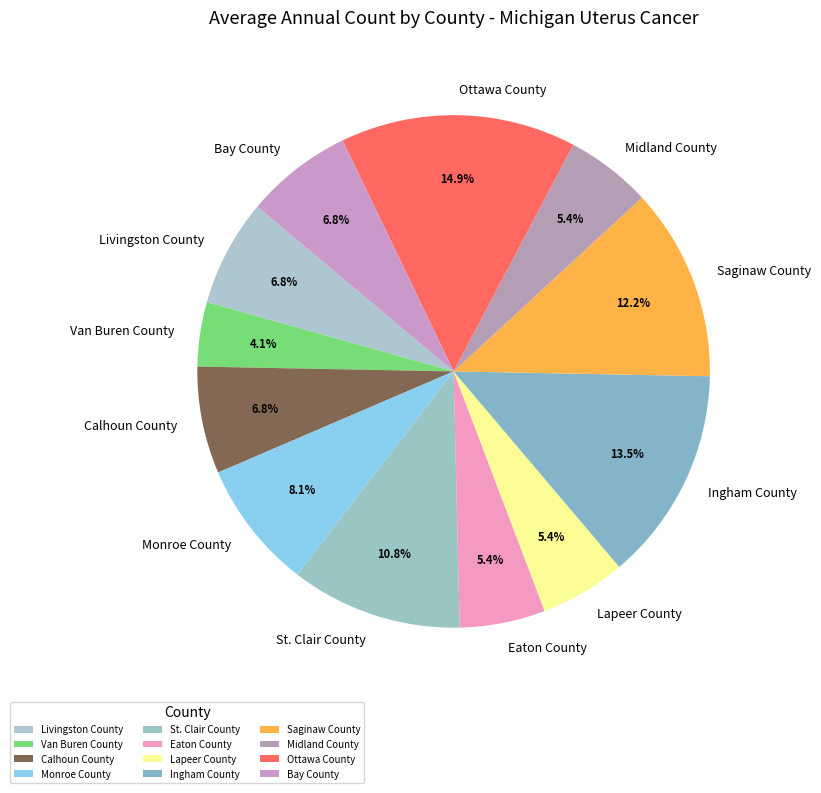

Is there a majority slice in this chart?

No